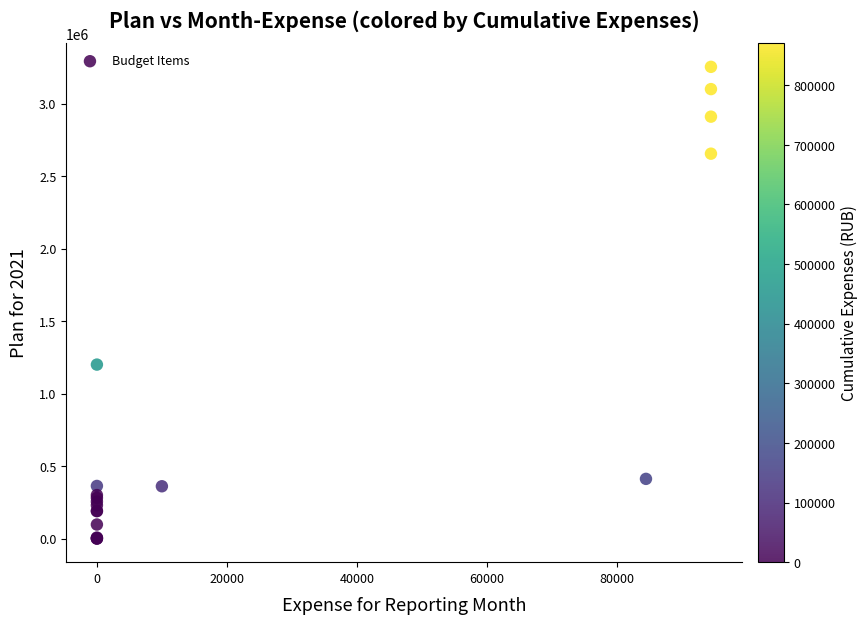

What Y value in the scatter plot is closest to 1626784?

1200000.0